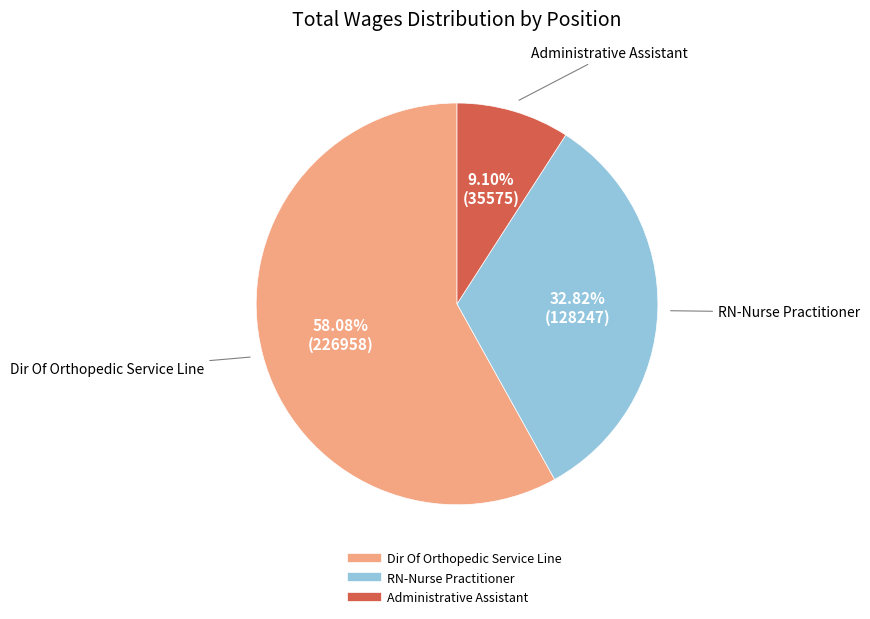

Is there any slice that represents more than half of the pie?

Yes